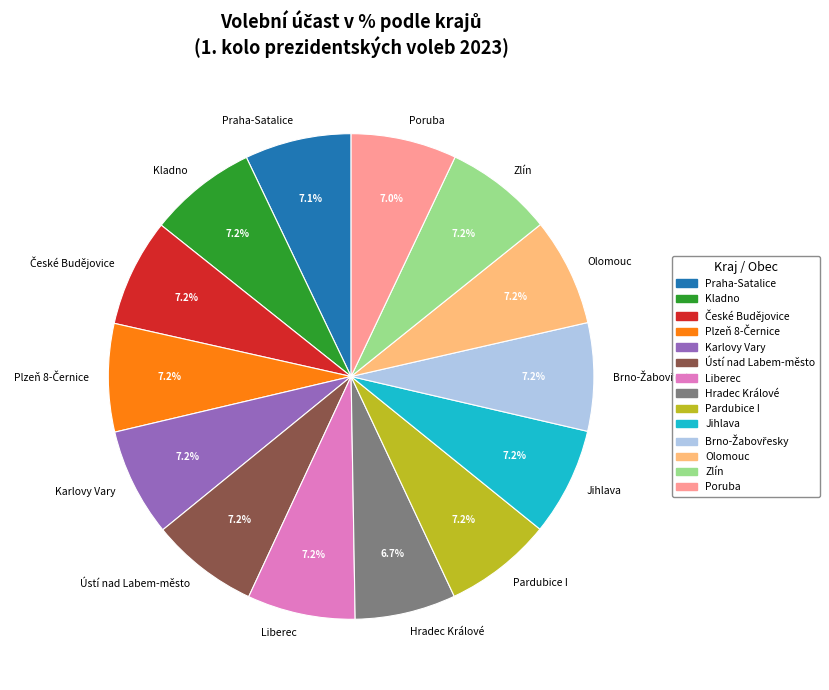

To the nearest percent, what is the average slice percentage?

7%